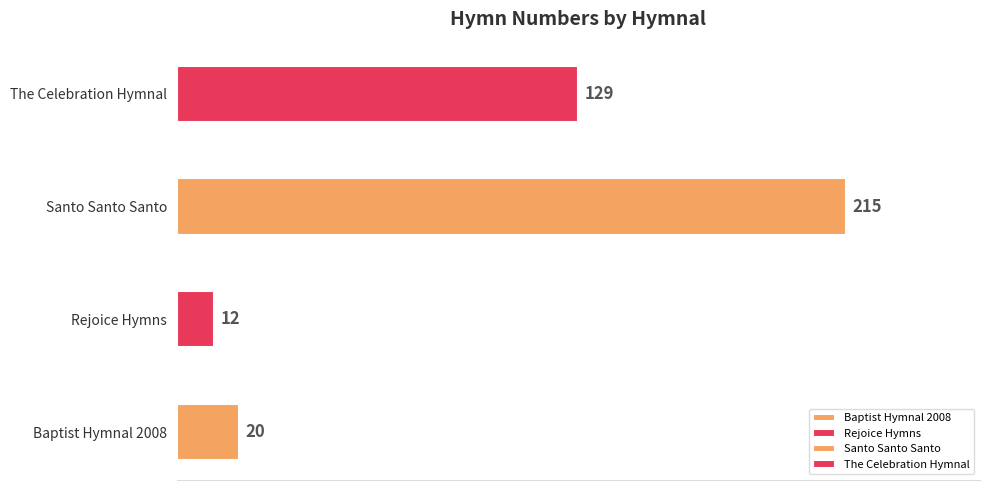

What is the difference between the second highest and minimum values?

117